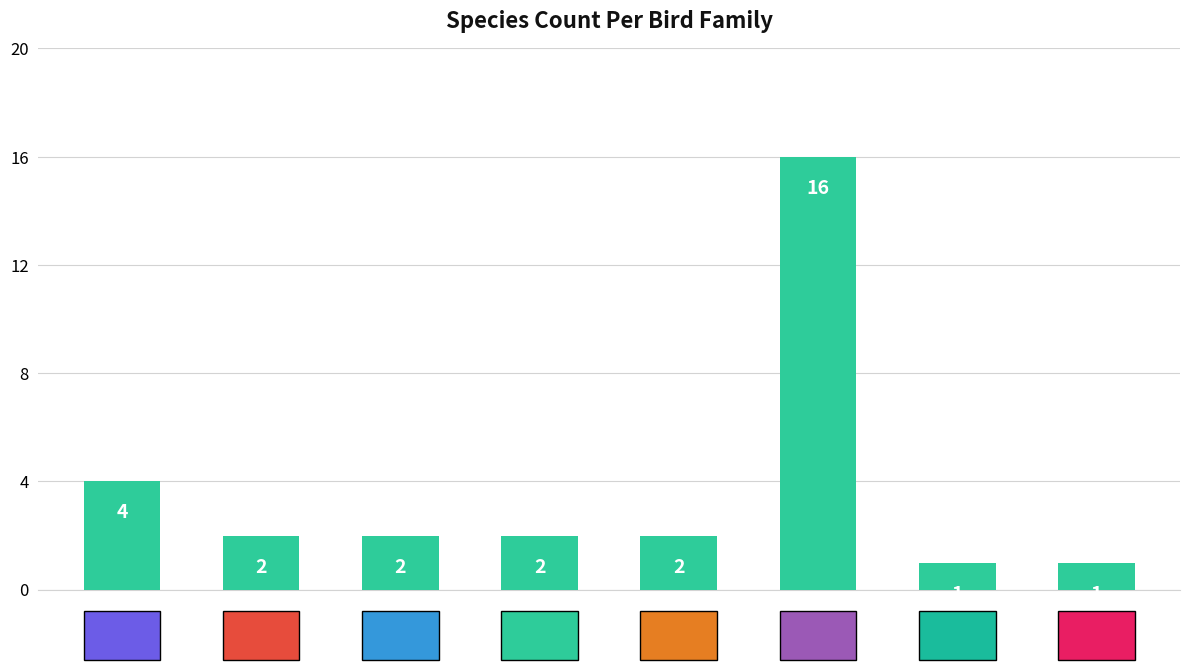

What is the maximum value shown in the chart?

16